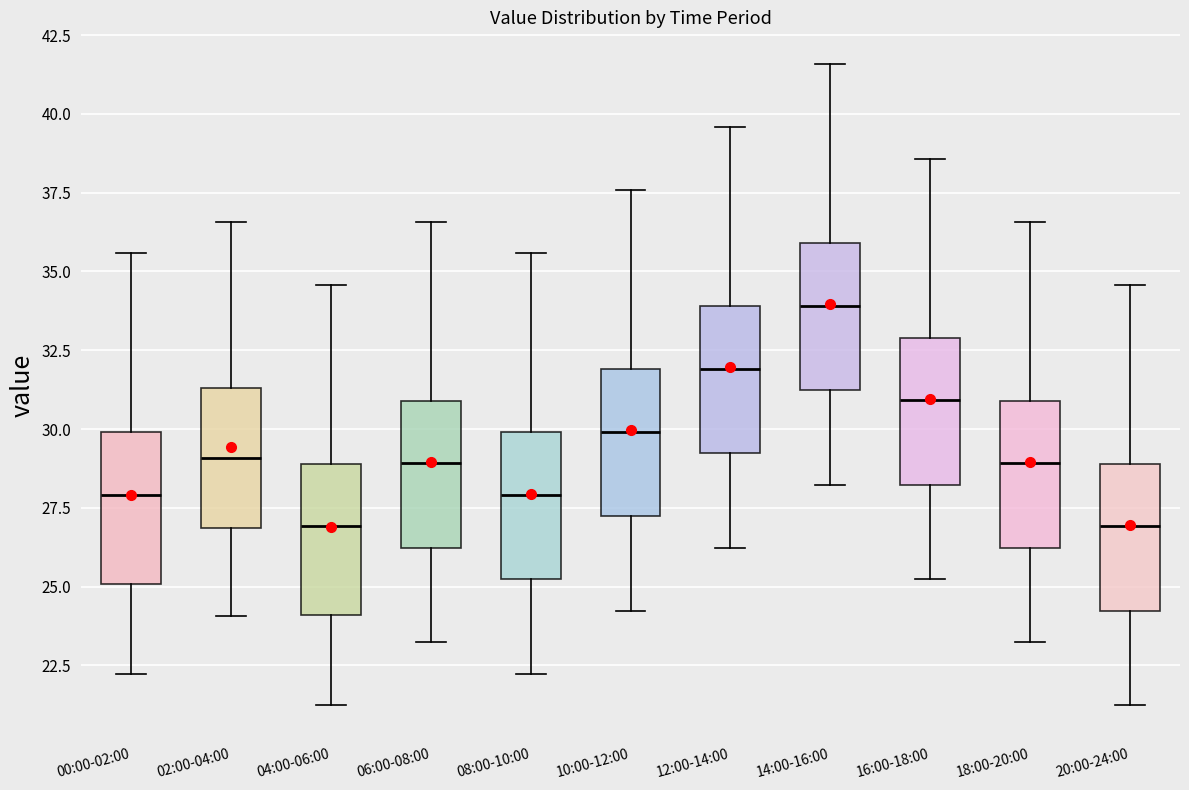

Where does the median line of the box for 00:00-02:00 sit on the y-axis? The values are not printed on the chart, so give them approximately, as read against the axis.

28.0